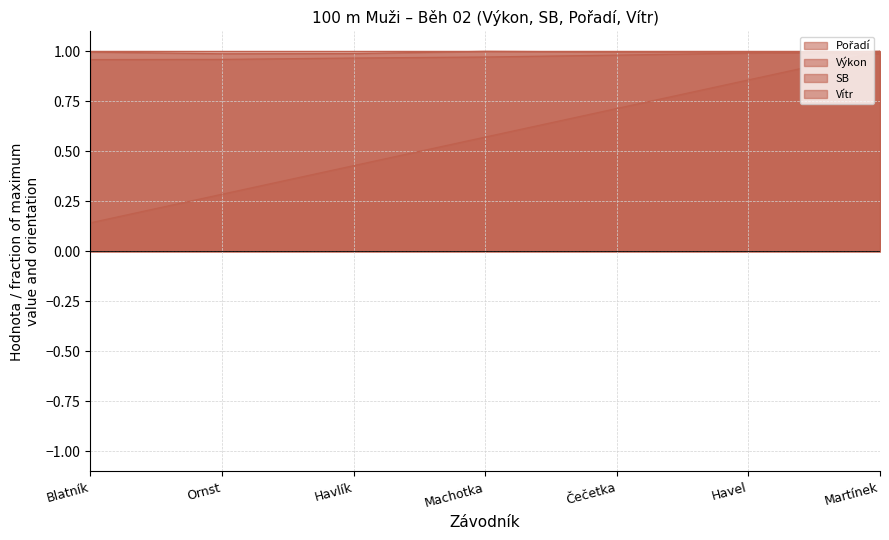

What is the total value across all series at Machotka?

2.5